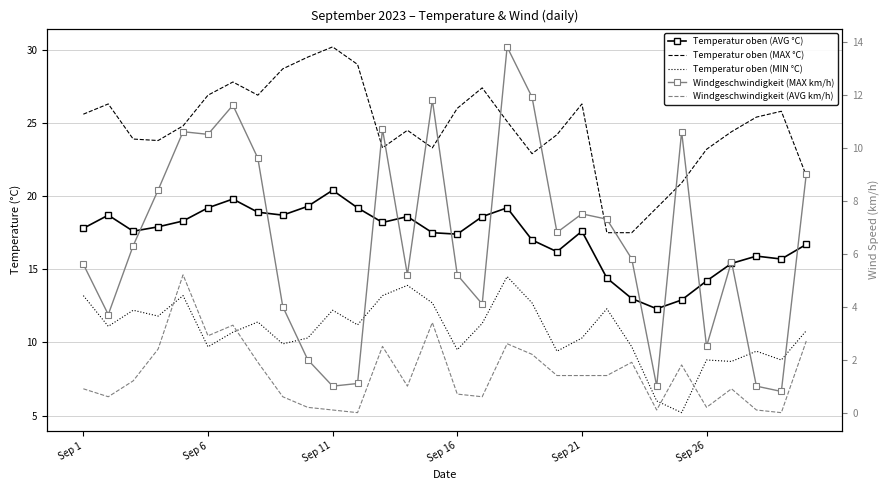

True or false: Windgeschwindigkeit (MAX km/h) and Windgeschwindigkeit (AVG km/h) intersect in this chart.

False